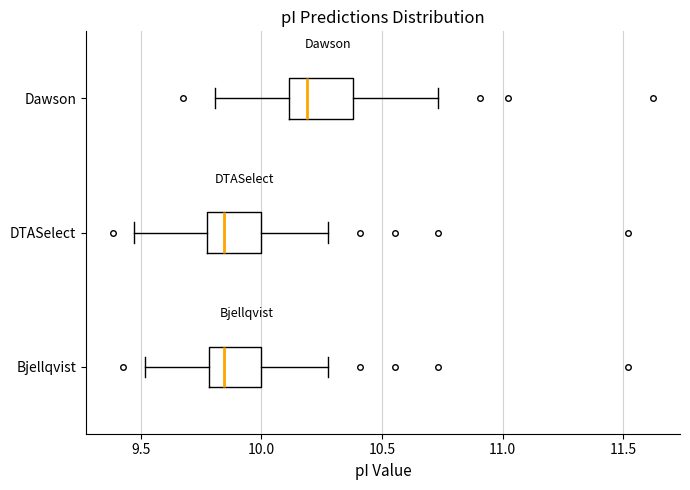

Where is the left edge of the box for DTASelect on the x-axis? The values are not printed on the chart, so give them approximately, as read against the axis.

9.80